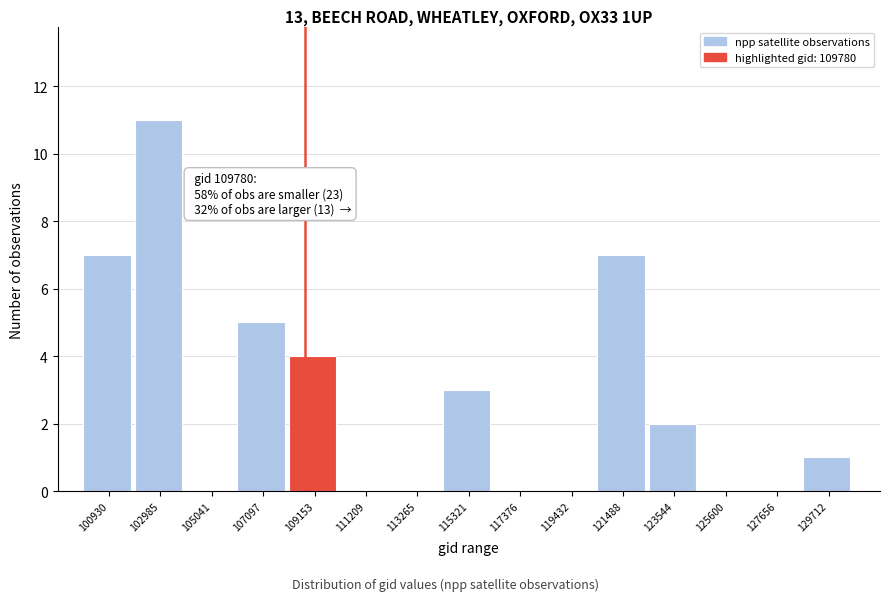

Reading left to right, list all the values displayed in this chart.

100930=7	102985=11	105041=0	107097=5	109153=4	111209=0	113265=0	115321=3	117376=0	119432=0	121488=7	123544=2	125600=0	127656=0	129712=1